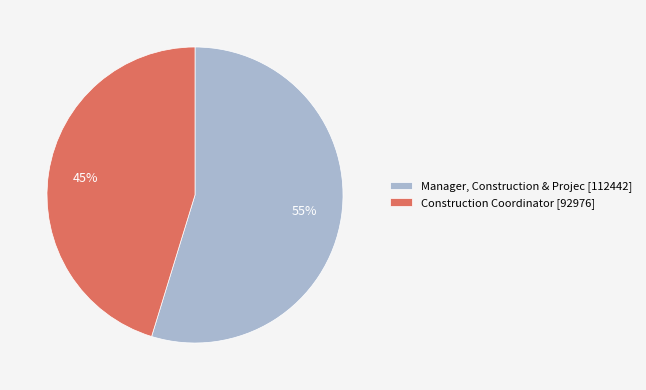

Count the number of slices in the pie.

2